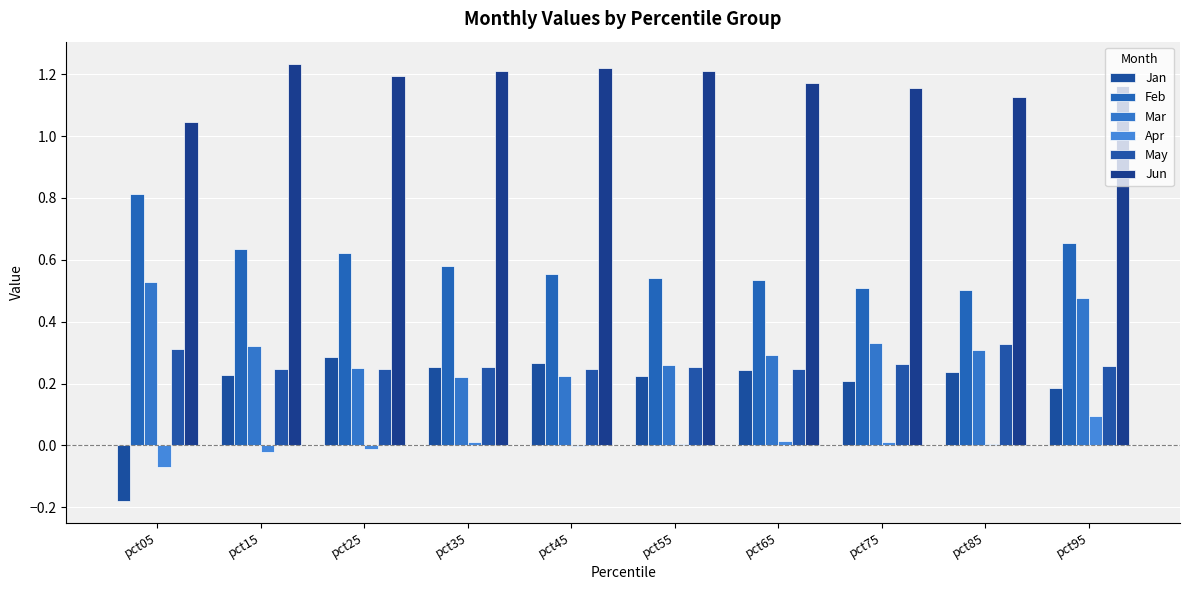

Reading left to right, list all the values displayed in this chart.

Jan: -0.2	0.2	0.3	0.3	0.3	0.2	0.2	0.2	0.2	0.2
Feb: 0.8	0.6	0.6	0.6	0.6	0.5	0.5	0.5	0.5	0.7
Mar: 0.5	0.3	0.2	0.2	0.2	0.3	0.3	0.3	0.3	0.5
Apr: -0.1	-0.0	-0.0	0.0	-0.0	0.0	0.0	0.0	0.0	0.1
May: 0.3	0.2	0.2	0.3	0.2	0.3	0.2	0.3	0.3	0.3
Jun: 1.0	1.2	1.2	1.2	1.2	1.2	1.2	1.2	1.1	1.2